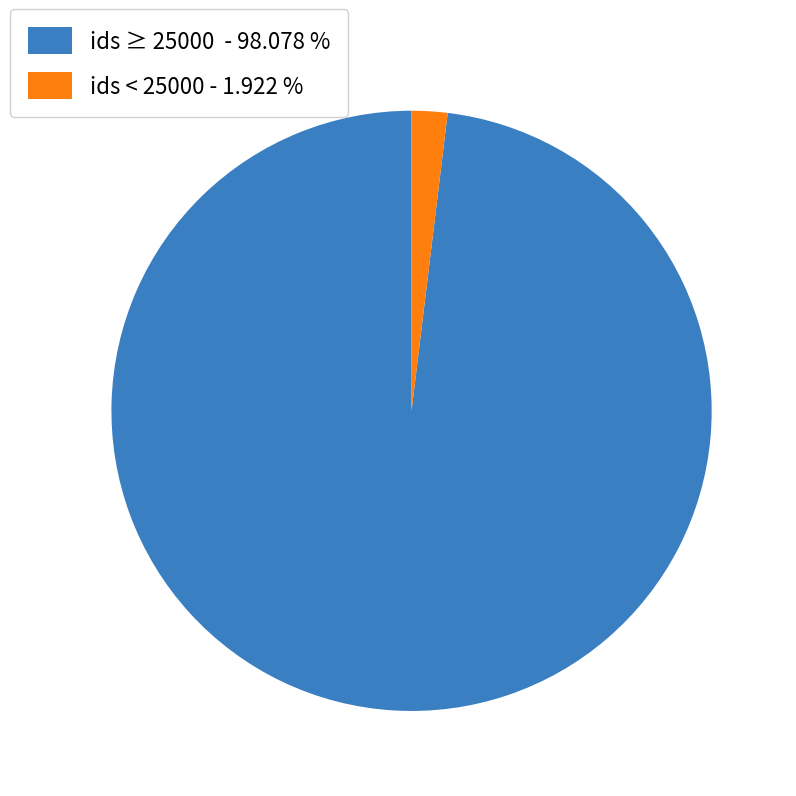

What is the majority slice?

ids ≥ 25000 - 98.078 %